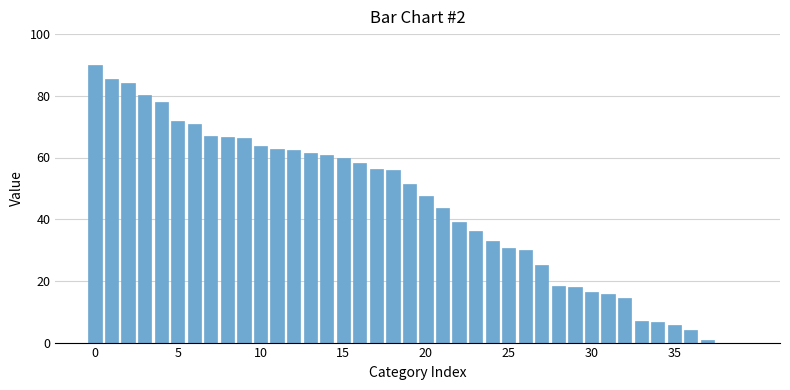

What is the greatest value displayed?

90.0